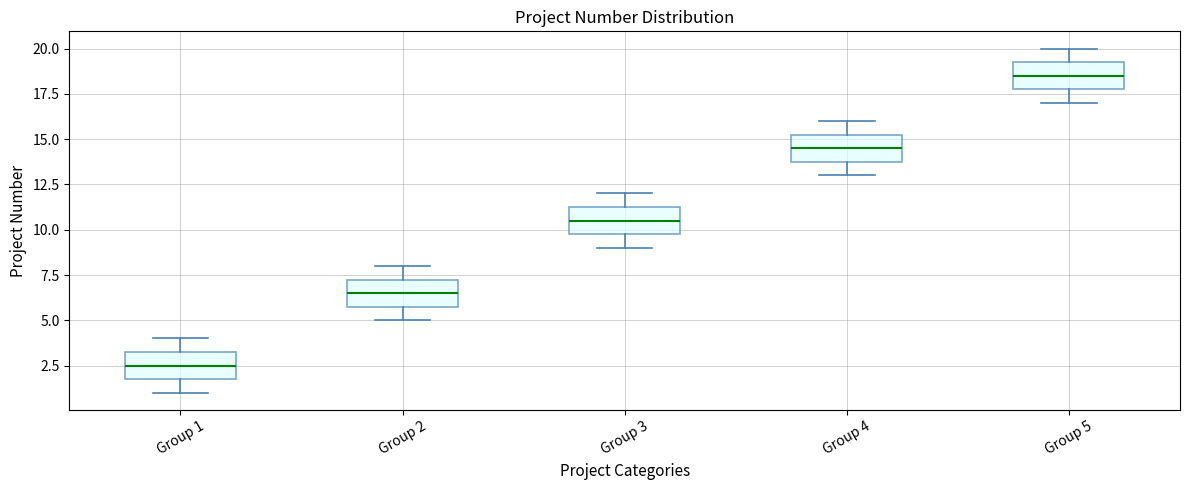

Where does the upper whisker of the box for Group 5 end on the y-axis? The values are not printed on the chart, so give them approximately, as read against the axis.

20.0